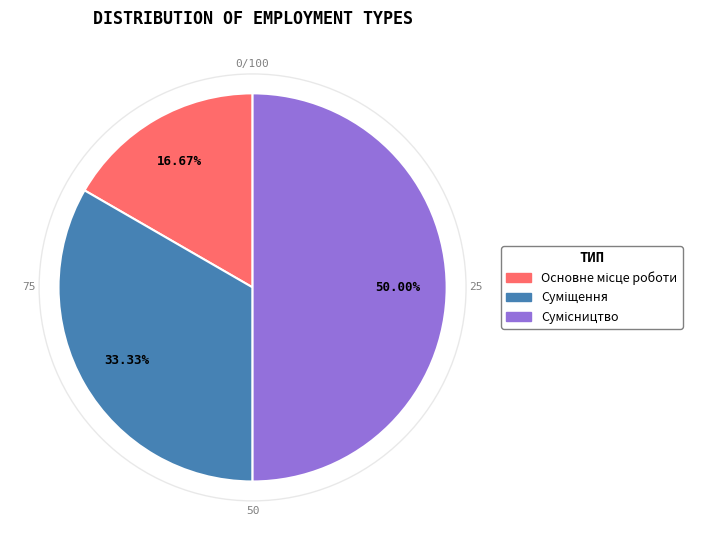

Combined, do Суміщення and Сумісництво account for over 50%?

Yes